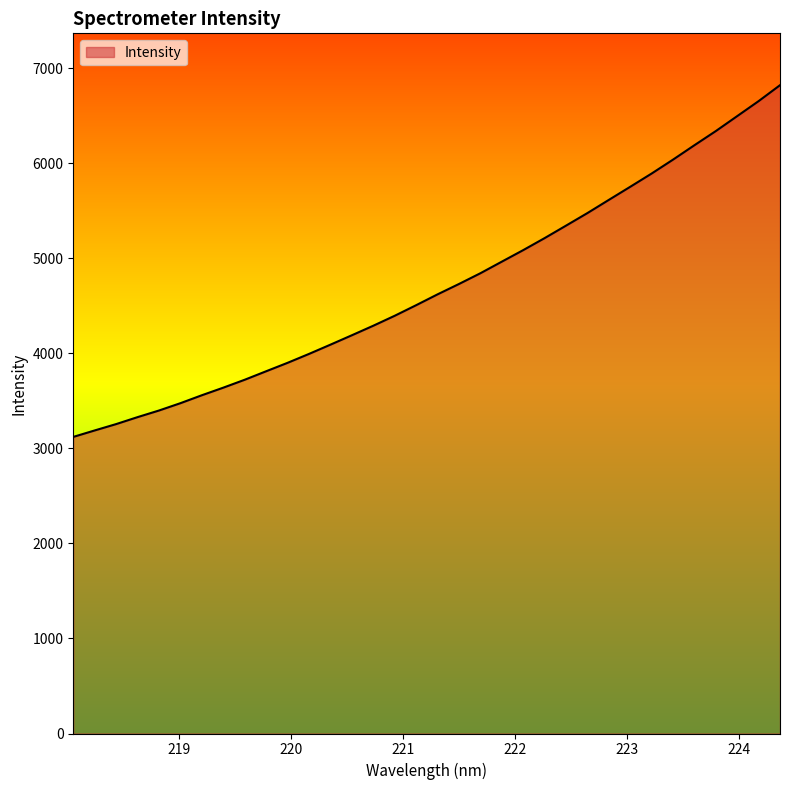

What is the maximum value shown in the chart?

6820.7